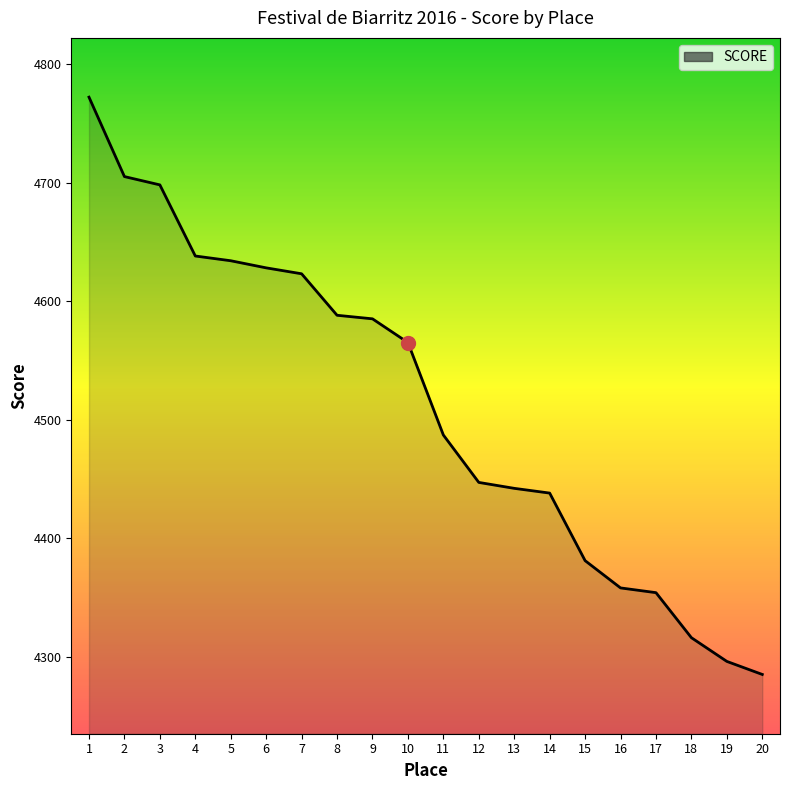

What is the change in value from 14 to 17?

-84